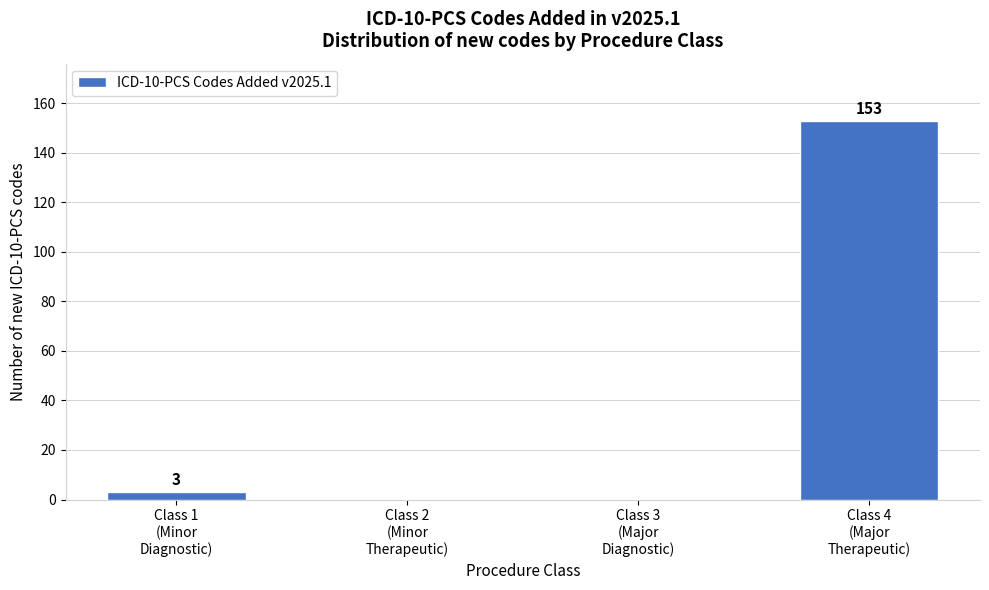

What is the greatest value displayed?

153